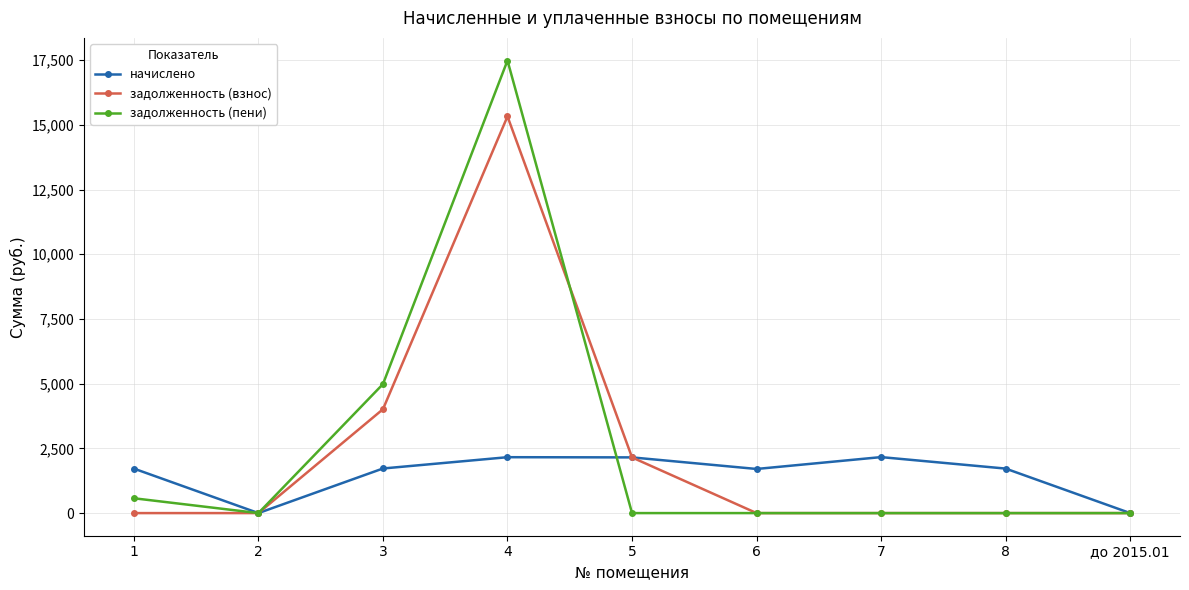

How many values in the задолженность (пени) series exceed 0?

3